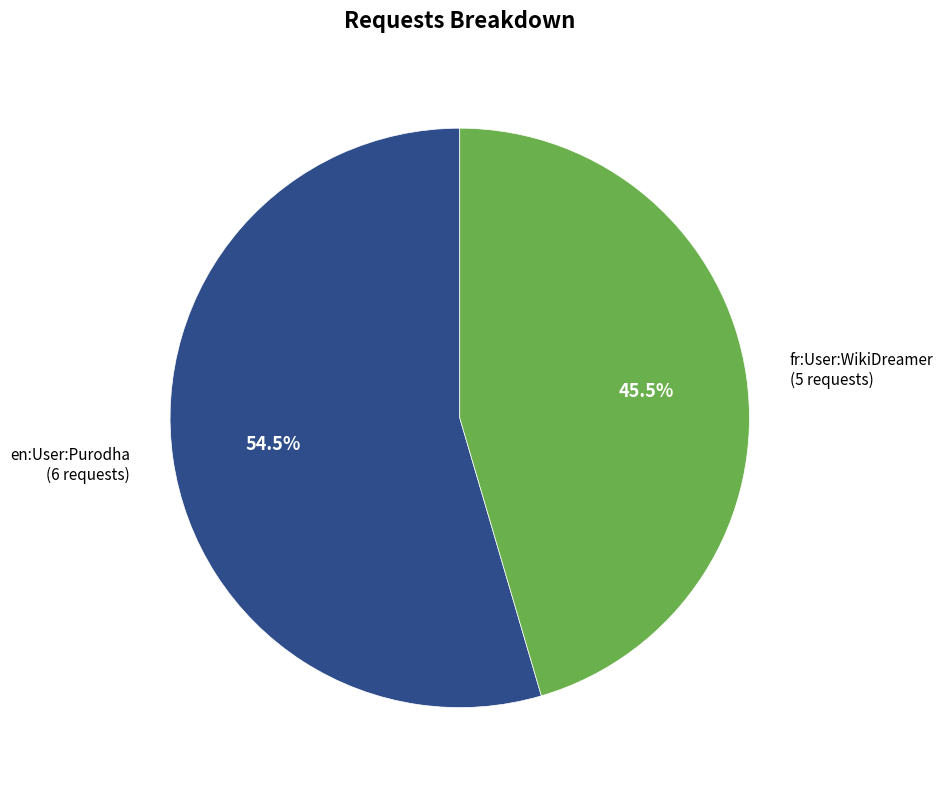

Rank the categories by value from highest to lowest.

en:User:Purodha, fr:User:WikiDreamer